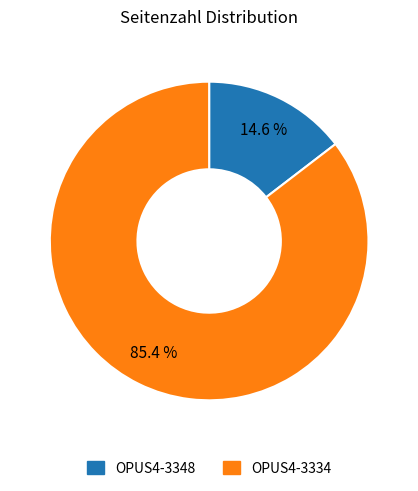

Is it true that OPUS4-3348 is 28% of the pie?

False